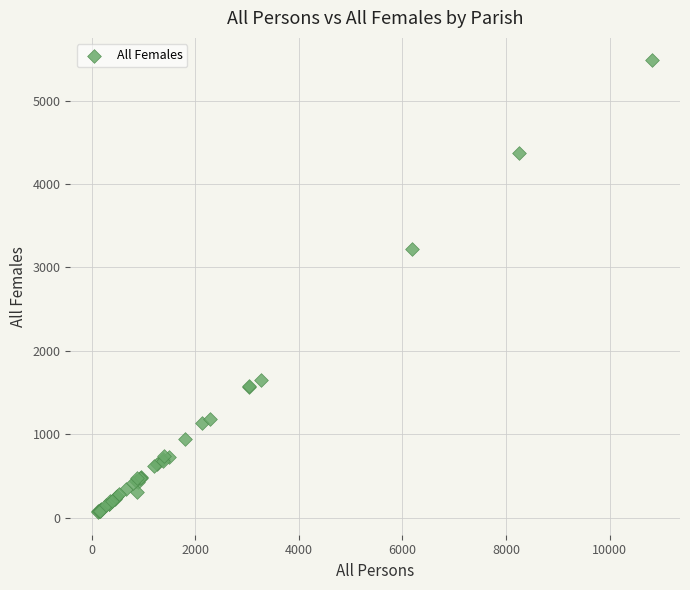

What Y value in the scatter plot is closest to 2773?

3220